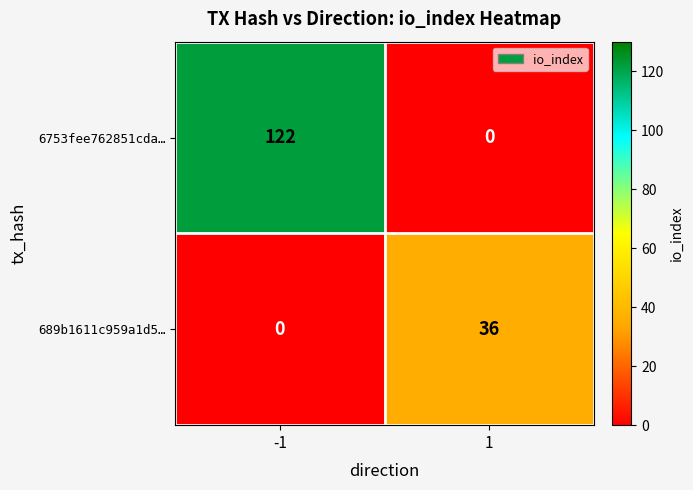

The value of 6753fee762851cda… at 1 is -78. True or false?

False